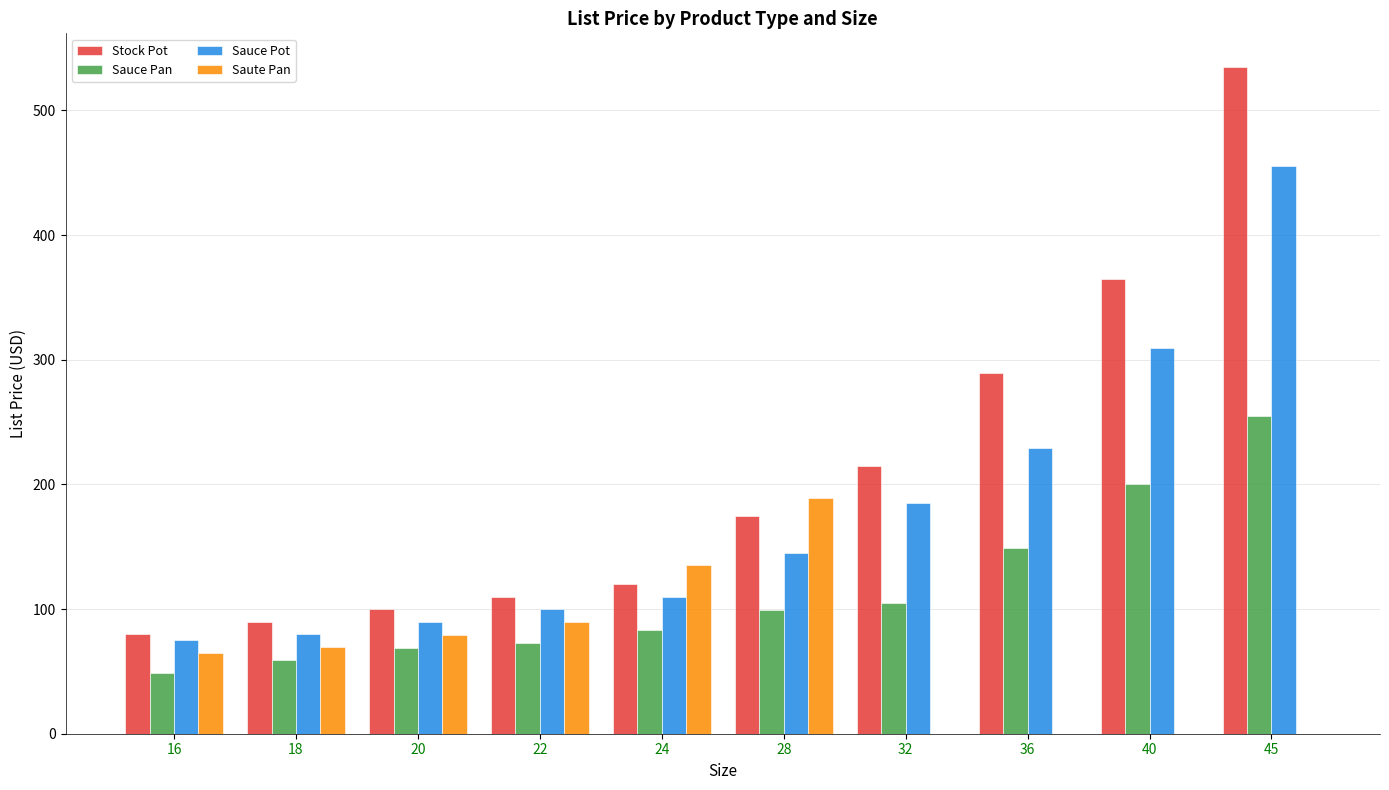

Read the Sauce Pot value at 40.

309.0